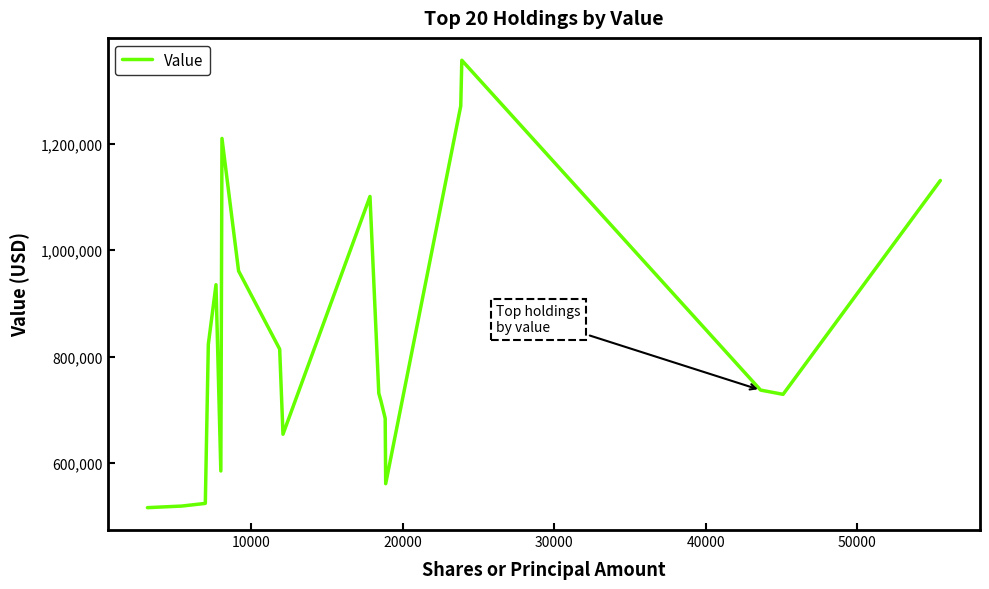

What is the greatest value displayed?

1357000